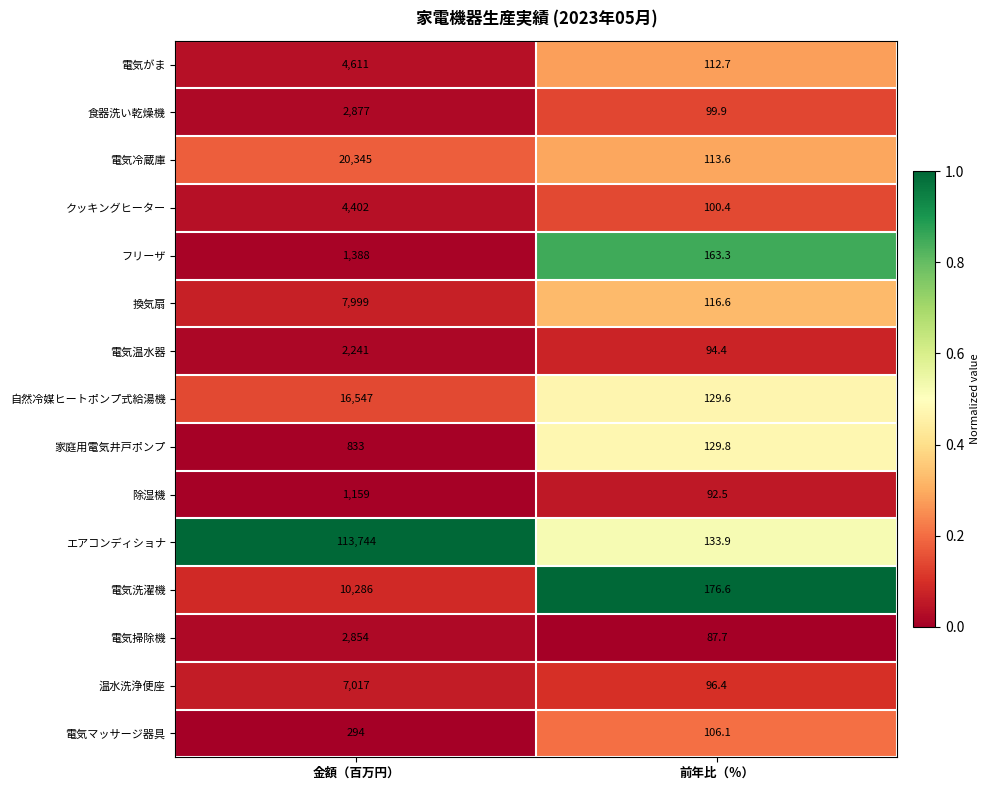

What is the total value across all series at 前年比（％）?

1753.5